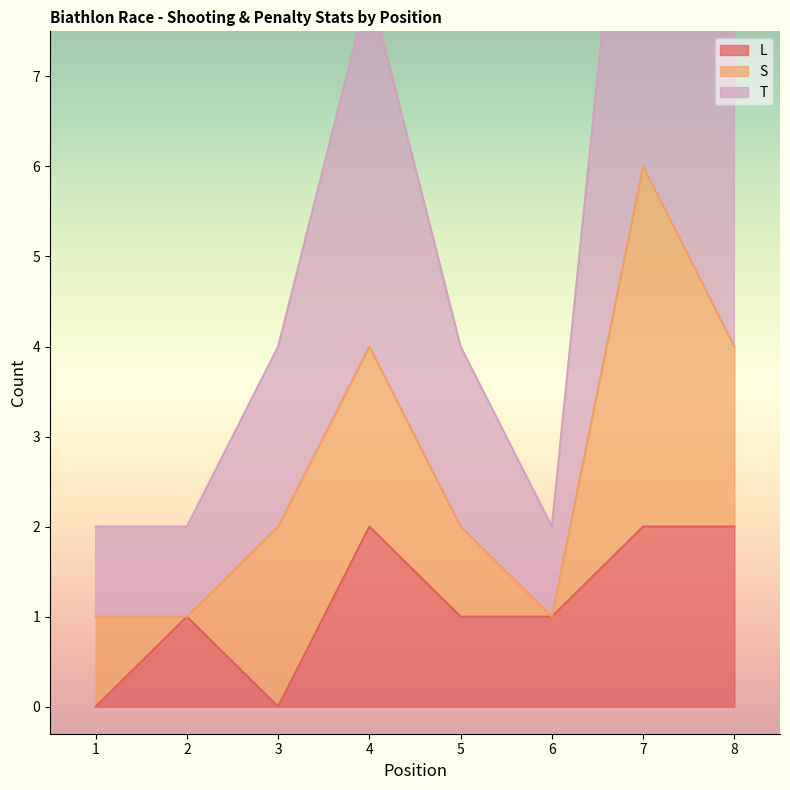

True or false: T has a value of 0 at 1.

False